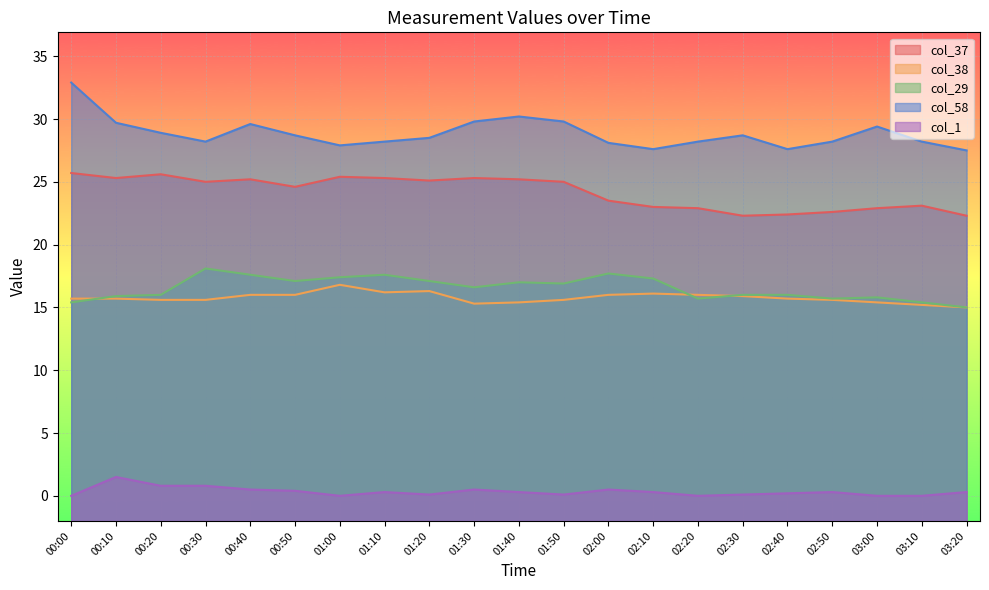

Is it true that col_29 equals 6.5 at 01:30?

False